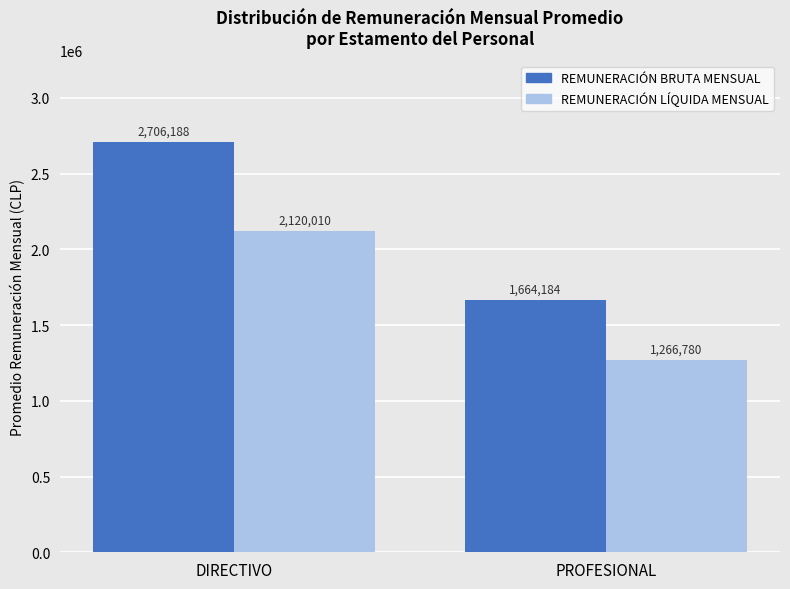

Are the bars horizontal?

No